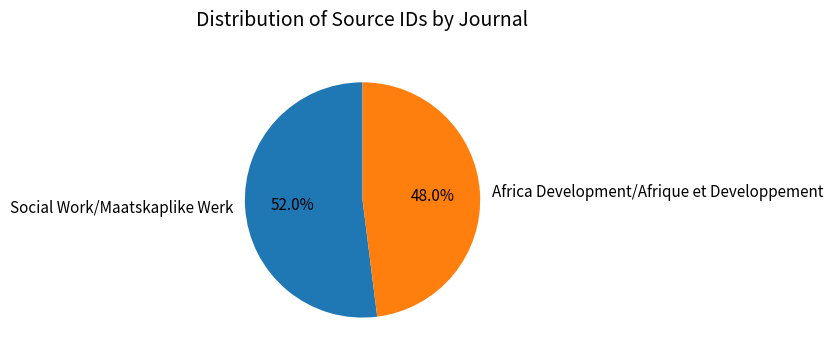

To the nearest percent, what portion does Africa Development/Afrique et Developpement represent?

48%